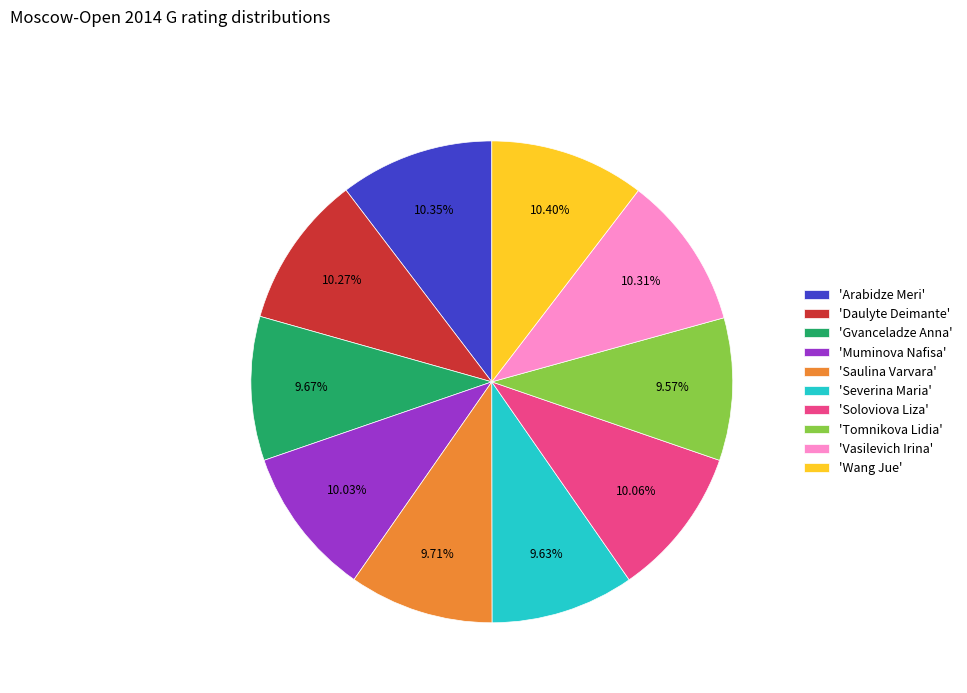

Is there a majority slice in this chart?

No